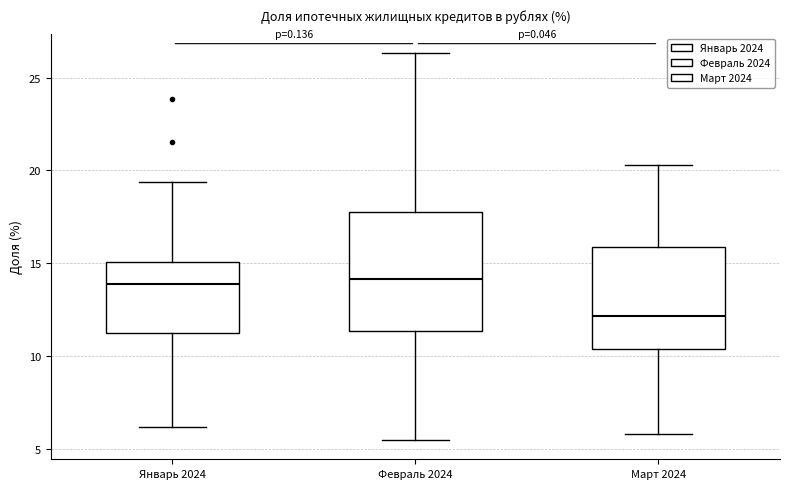

Reading left to right, transcribe this box plot: for each box, give where its median line is, the range the box spans, and where its two whiskers end, as read against the y-axis. The values are not printed on the chart, so give them approximately, as read against the axis.

Январь 2024: median 14.0, box 11.5 to 15.0, whiskers 6.0 to 19.5
Февраль 2024: median 14.0, box 11.5 to 18.0, whiskers 5.5 to 26.5
Март 2024: median 12.0, box 10.5 to 16.0, whiskers 6.0 to 20.5